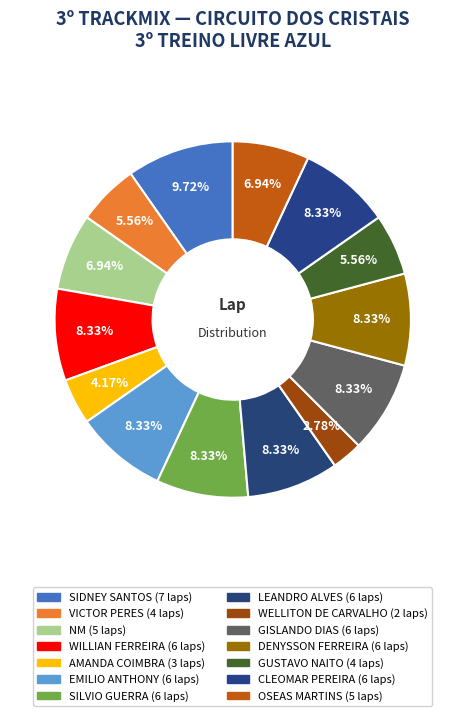

What is the smallest slice in the pie chart?

WELLITON DE CARVALHO